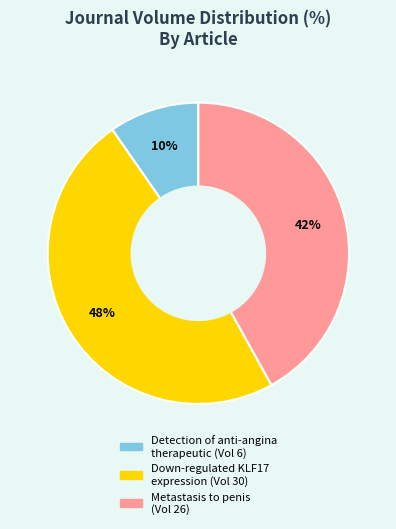

The Detection of anti-angina therapeutic (Vol 6) slice represents 10% of the pie. True or false?

True